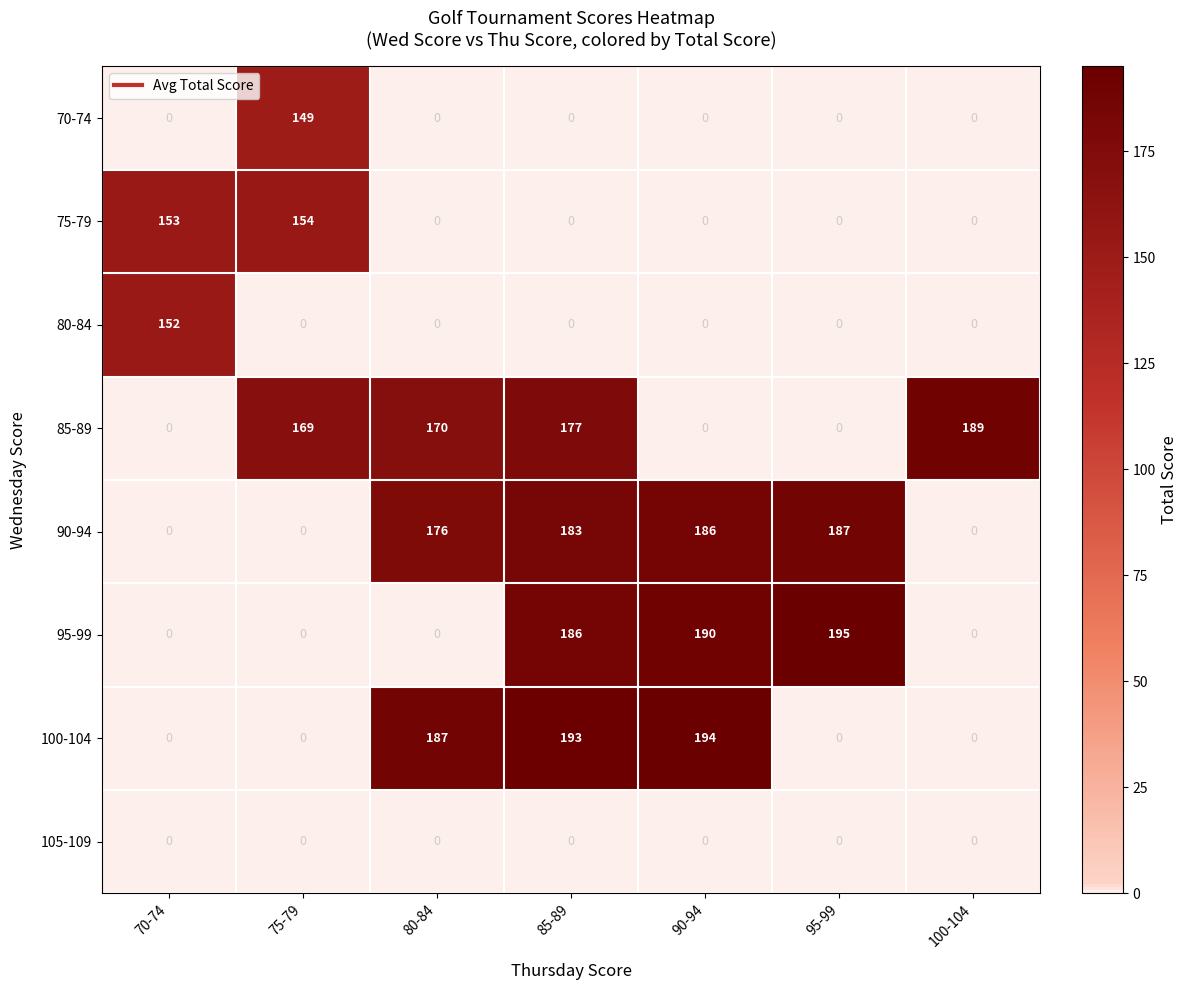

At how many categories does at least one series exceed 133?

7